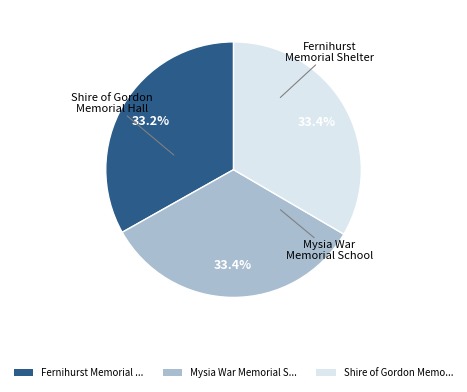

True or false: Shire of Gordon Memorial Hall accounts for 20% of the total.

False